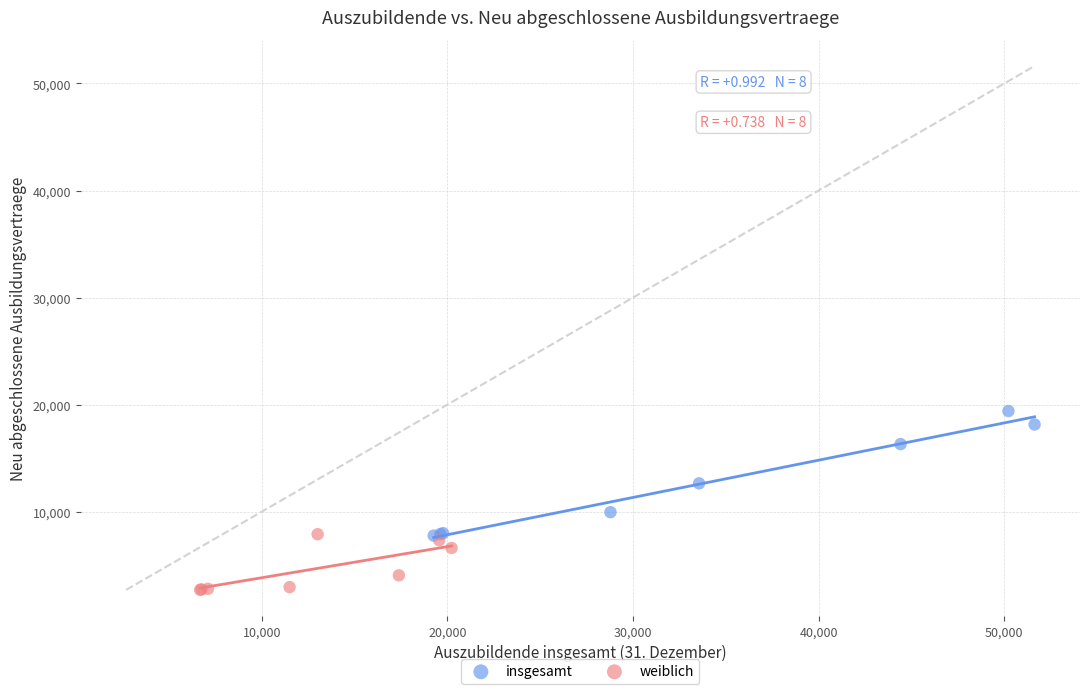

Which series contains the highest Y value?

insgesamt